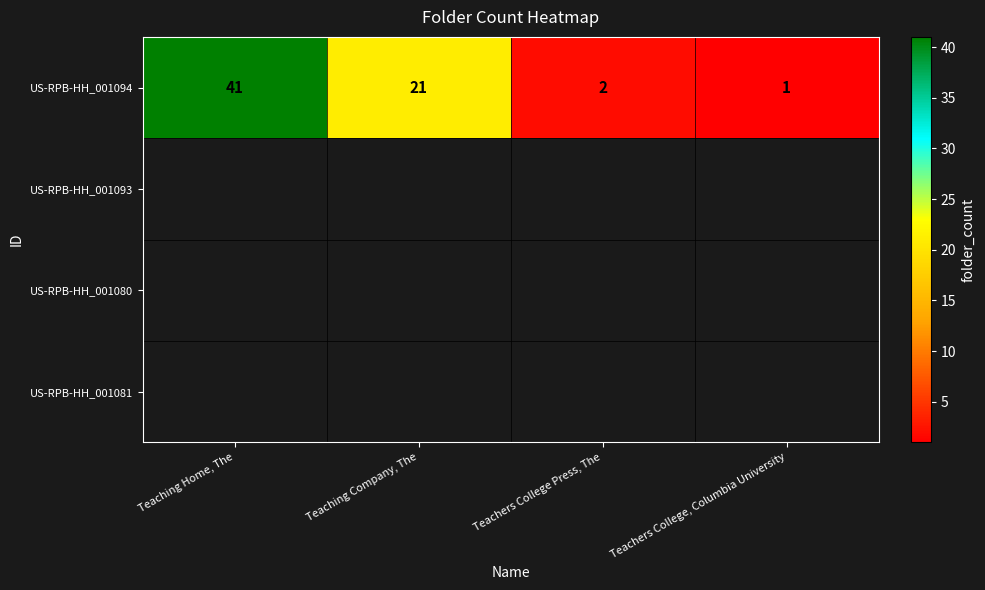

At which category does the chart reach its peak across all series?

Teaching Home, The